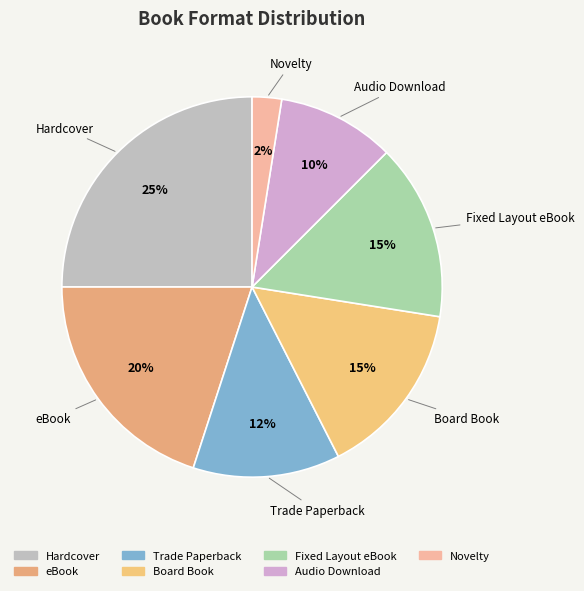

Do Board Book and Hardcover together represent more than half of the pie?

No